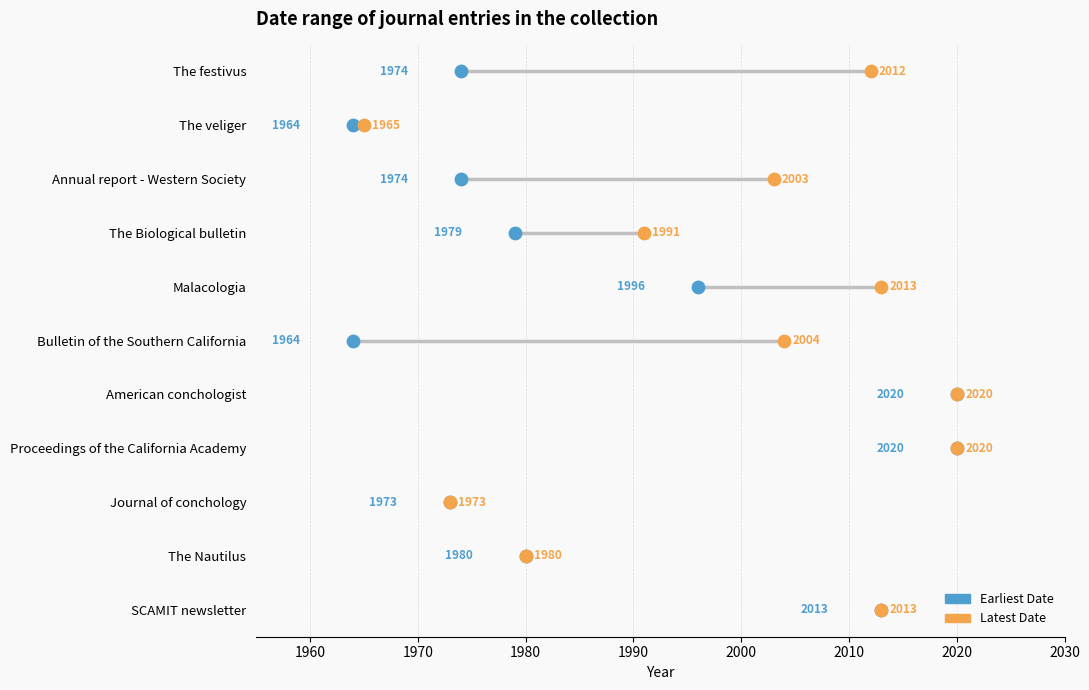

What are all the series names shown in the legend?

Earliest Date, Latest Date